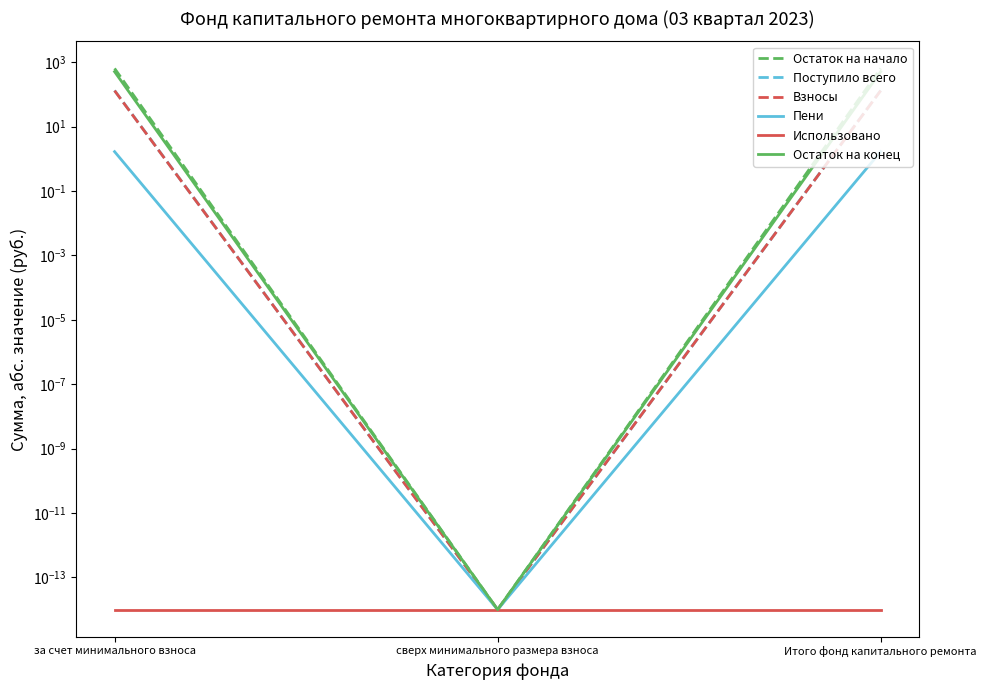

Which series has the largest total across all categories?

Остаток на начало